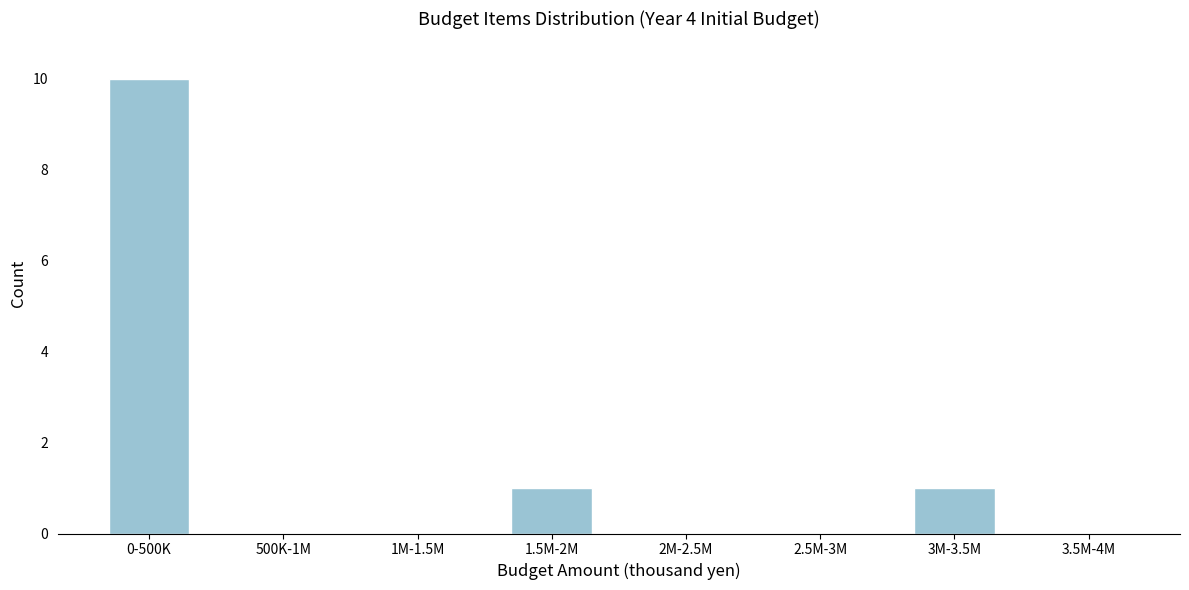

Reading left to right, what are all the values shown in this chart?

0-500K=10	500K-1M=0	1M-1.5M=0	1.5M-2M=1	2M-2.5M=0	2.5M-3M=0	3M-3.5M=1	3.5M-4M=0